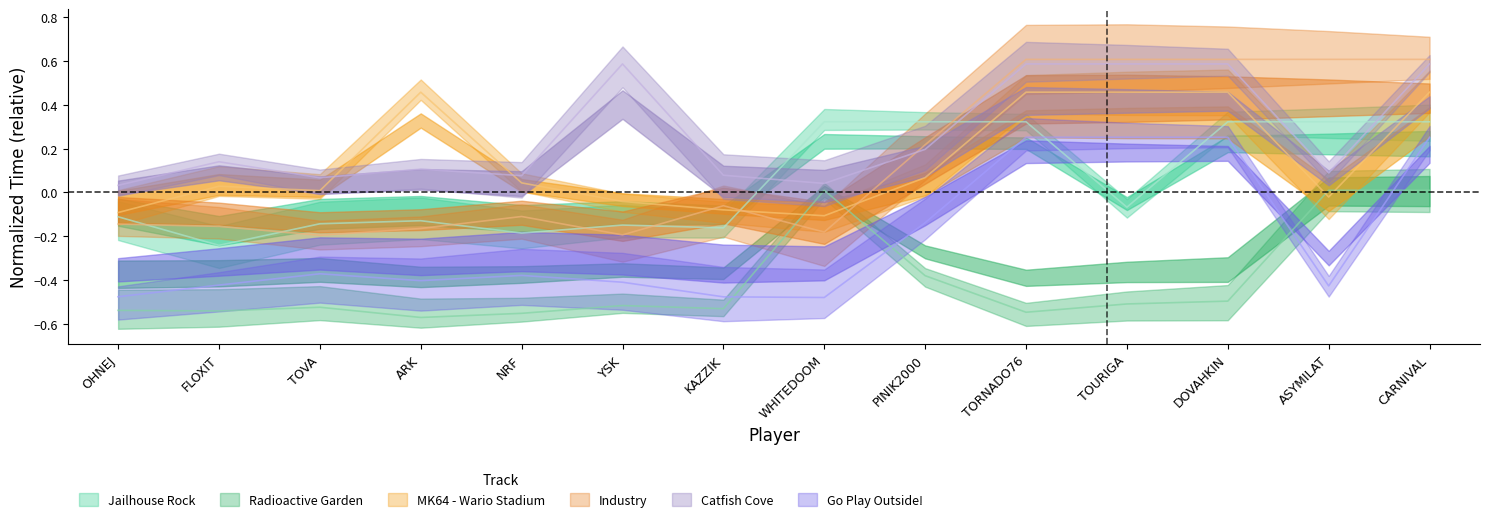

The Go Play Outside! series shows -0.4 at ARK. True or false?

True